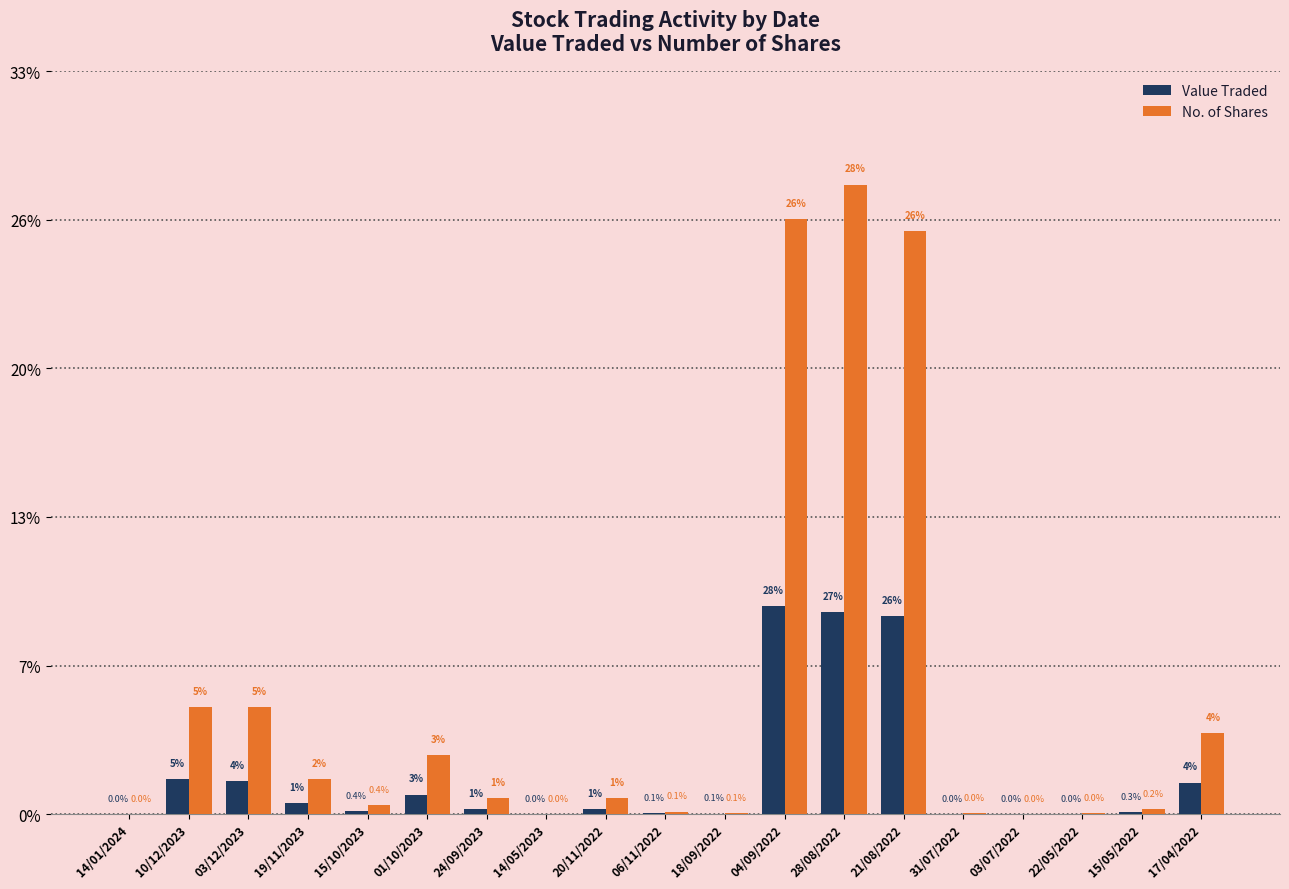

Where does the Value Traded series first go above 329?

10/12/2023